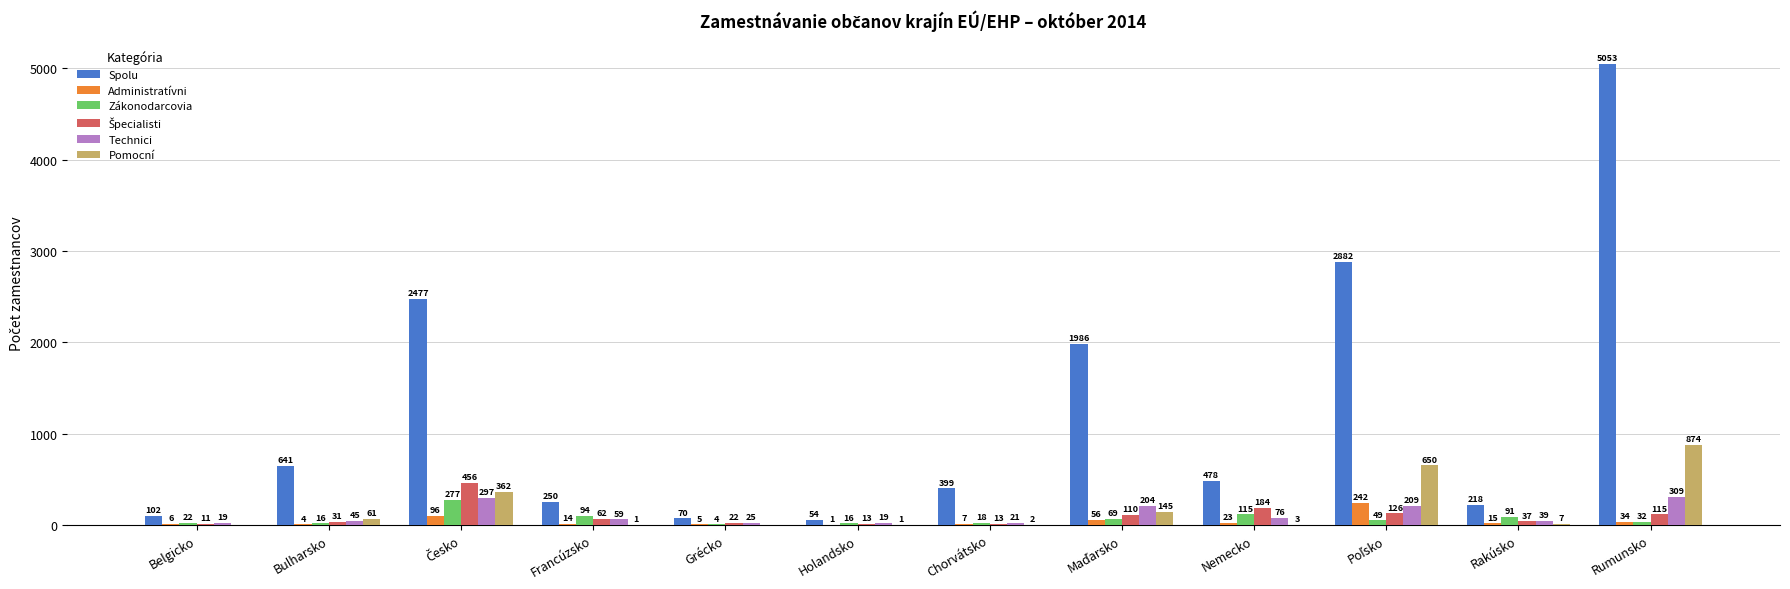

What is the maximum value shown in the chart?

5053